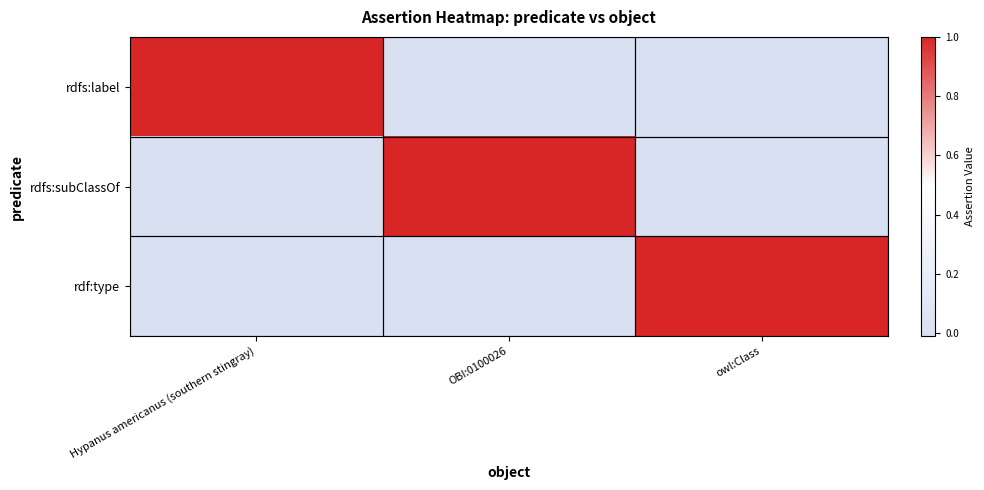

At which category is the sum across all series the highest?

Hypanus americanus (southern stingray)